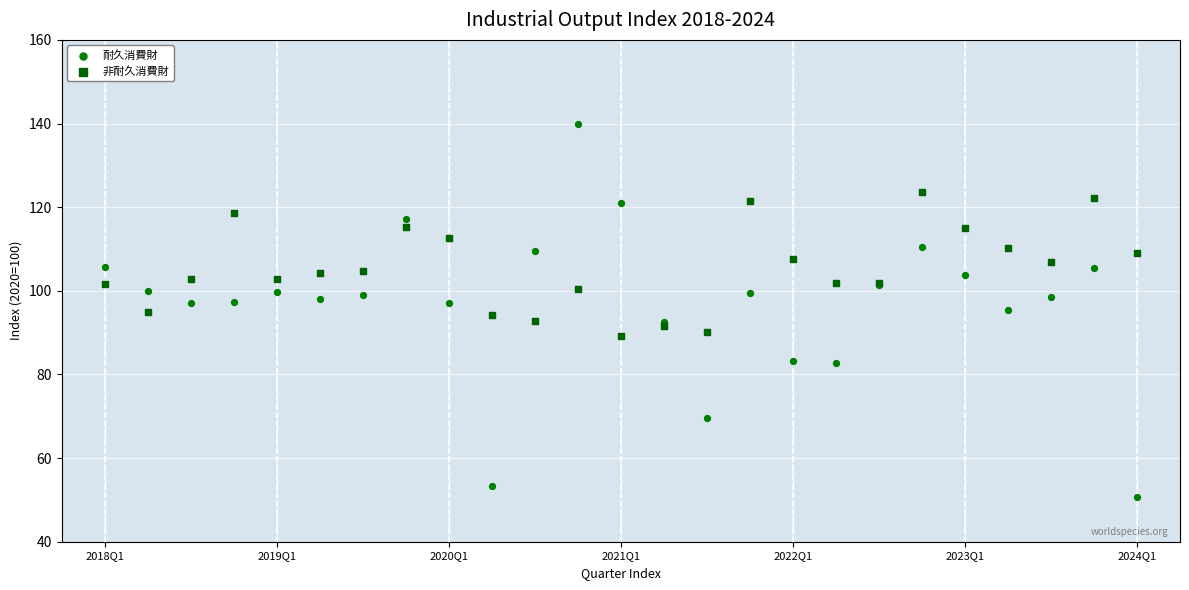

Which series contains the highest Y value?

耐久消費財